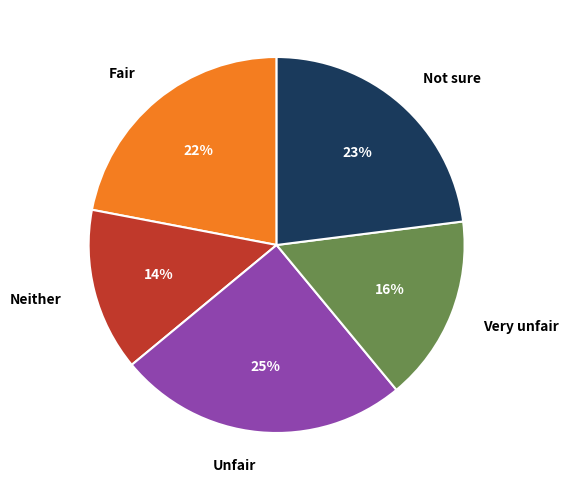

Which category has the biggest portion of the pie?

Unfair